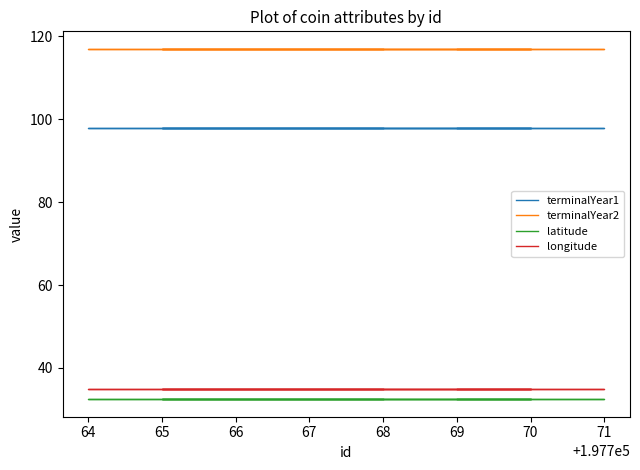

What is the maximum value for latitude?

32.5